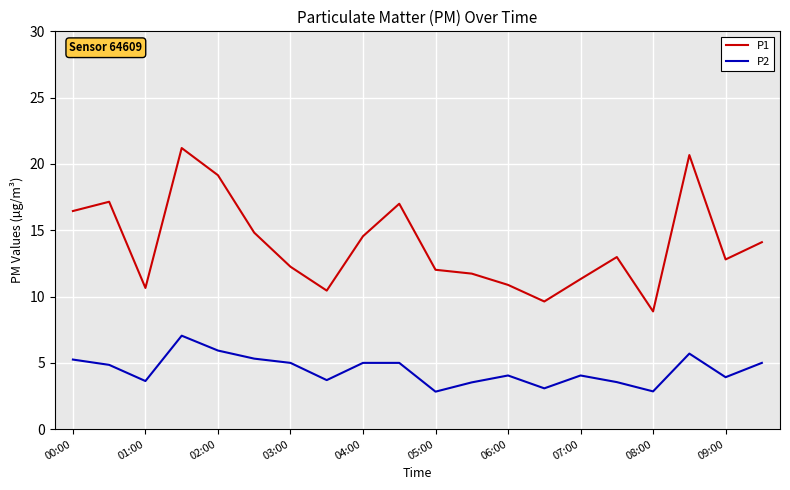

Which series has the largest range (max minus min)?

P1